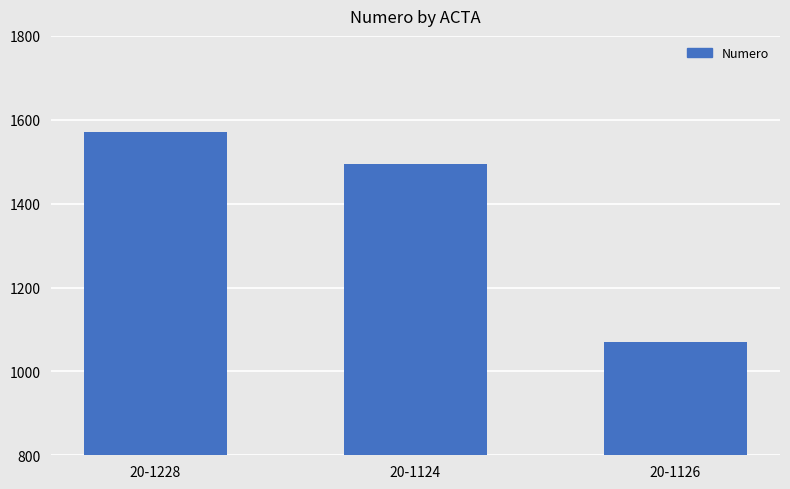

List the labels in order of value, smallest first.

20-1126, 20-1124, 20-1228